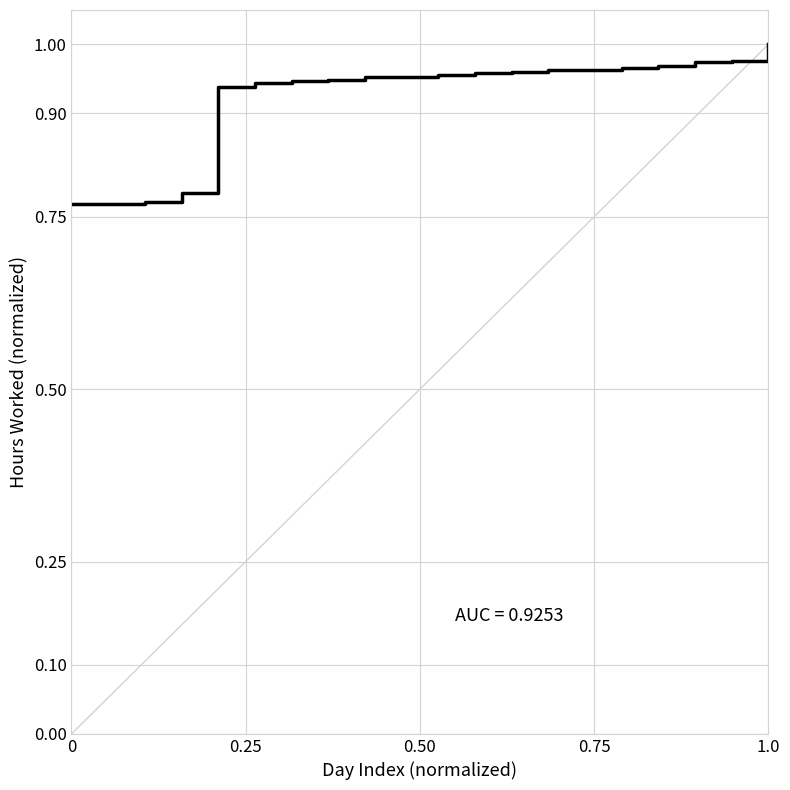

Is it true that the value at 1.0 is 1.0?

True